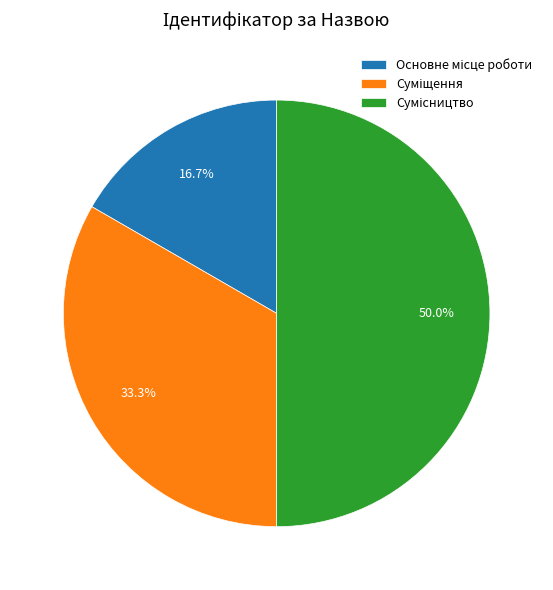

Count the number of slices in the pie.

3